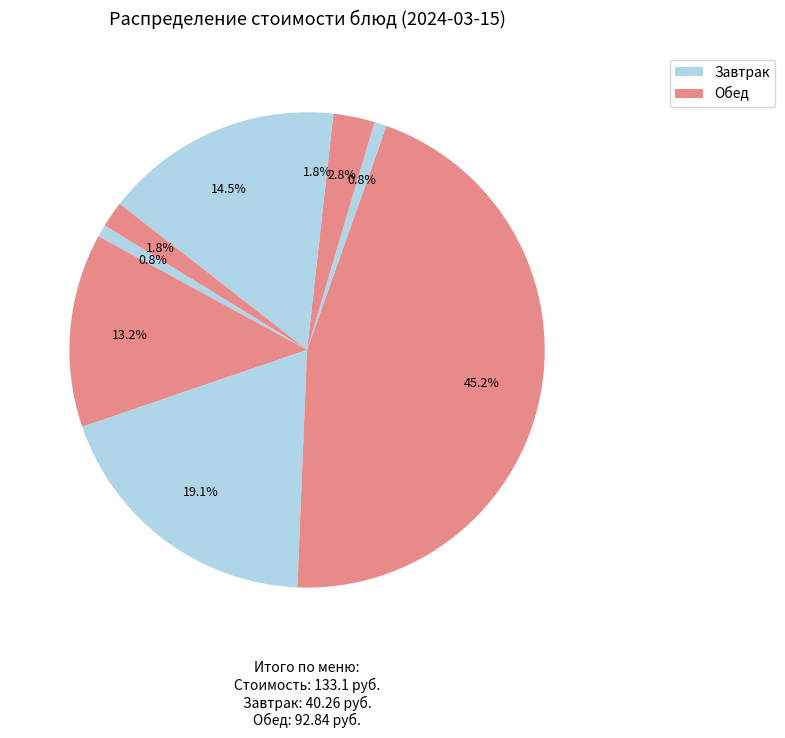

Count the number of slices in the pie.

9